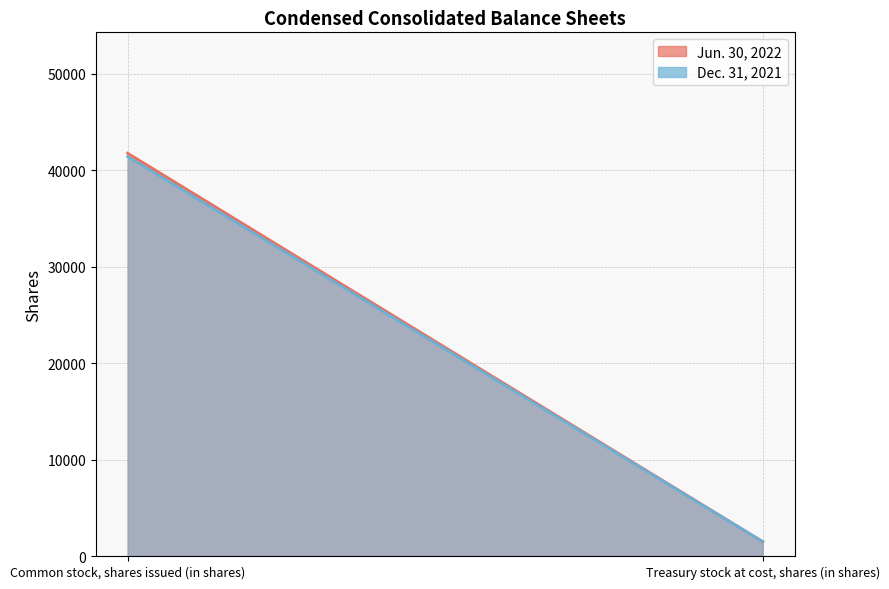

Which series has the largest range (max minus min)?

Jun. 30, 2022